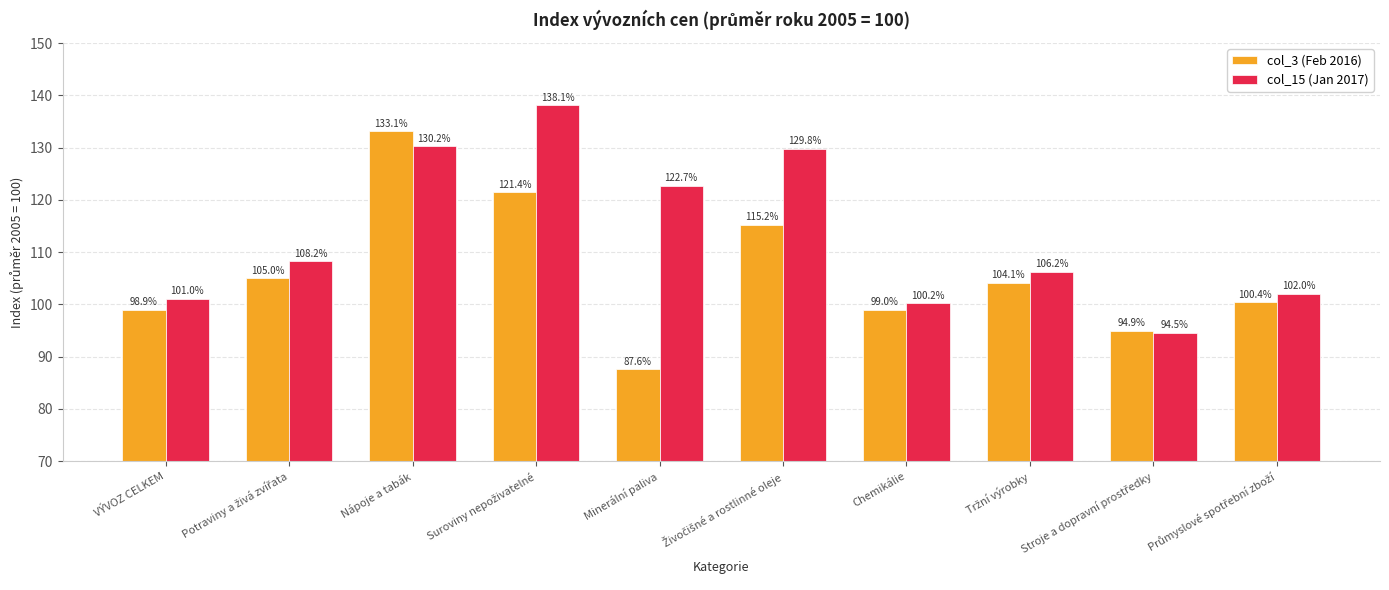

How many bars are there in total?

20